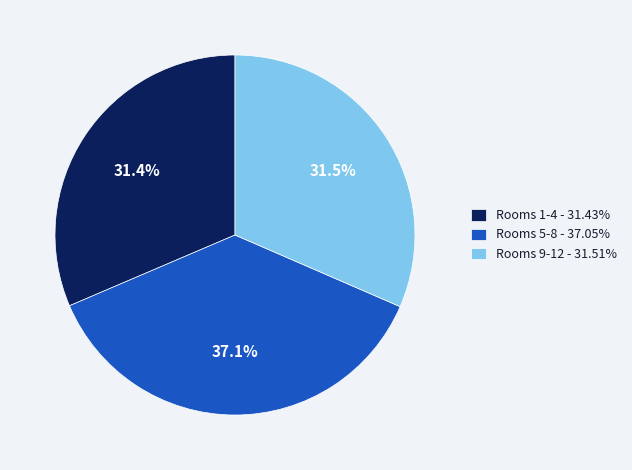

How much of the chart is everything except Rooms 1-4 - 31.43%?

68.6%